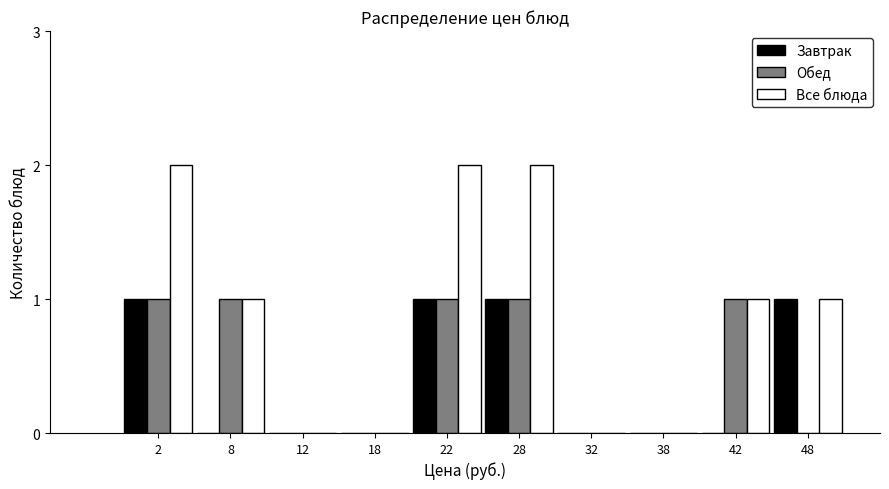

Reading left to right, extract all data points from this chart.

Завтрак: 2=1	8=0	12=0	18=0	22=1	28=1	32=0	38=0	42=0	48=1
Обед: 2=1	8=1	12=0	18=0	22=1	28=1	32=0	38=0	42=1	48=0
Все блюда: 2=2	8=1	12=0	18=0	22=2	28=2	32=0	38=0	42=1	48=1